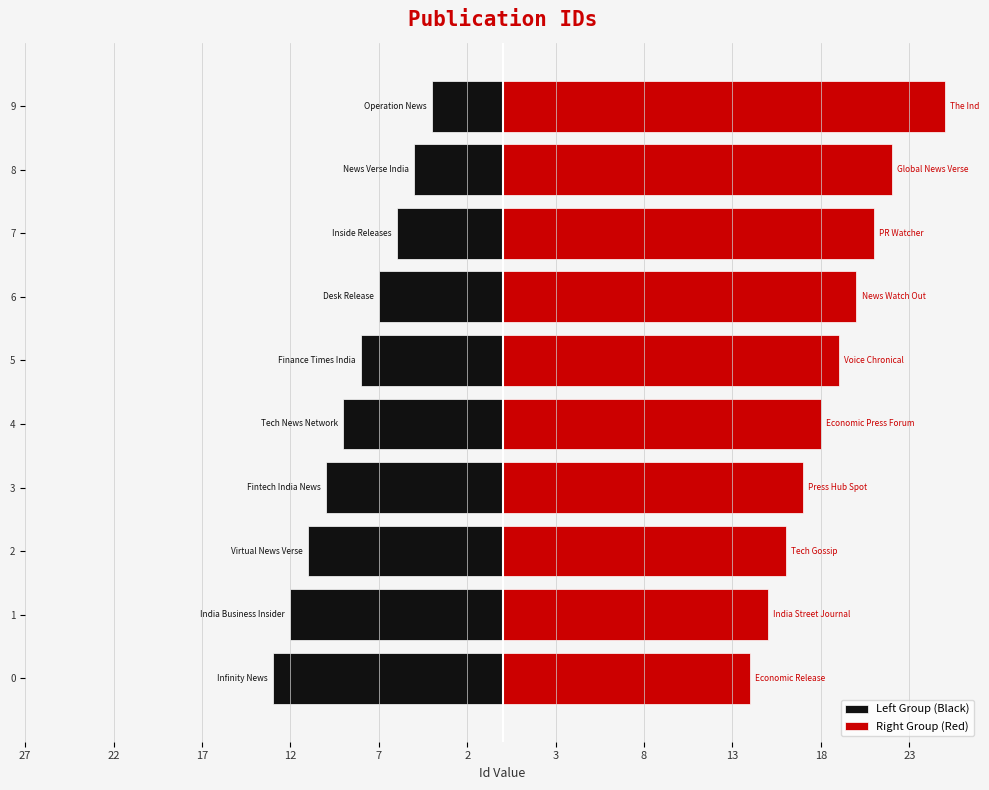

How many values in the Right Group (Red) series exceed 19?

4